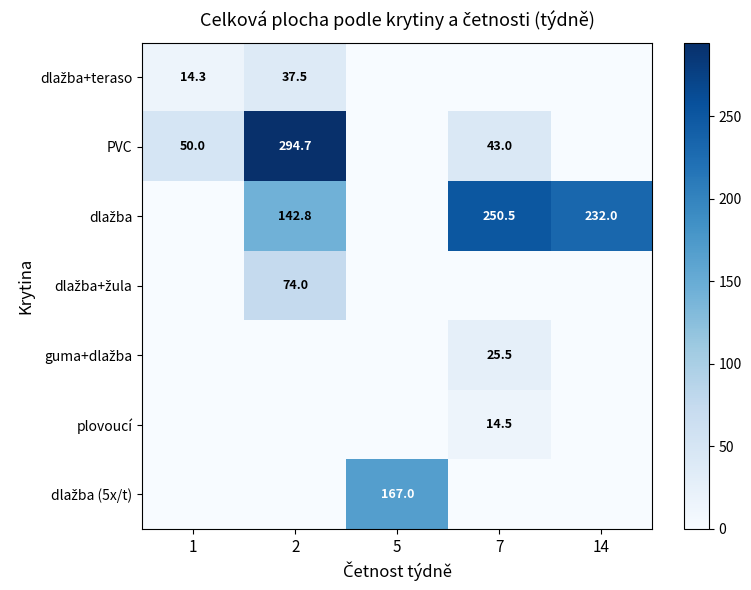

Which series has the largest total across all categories?

dlažba